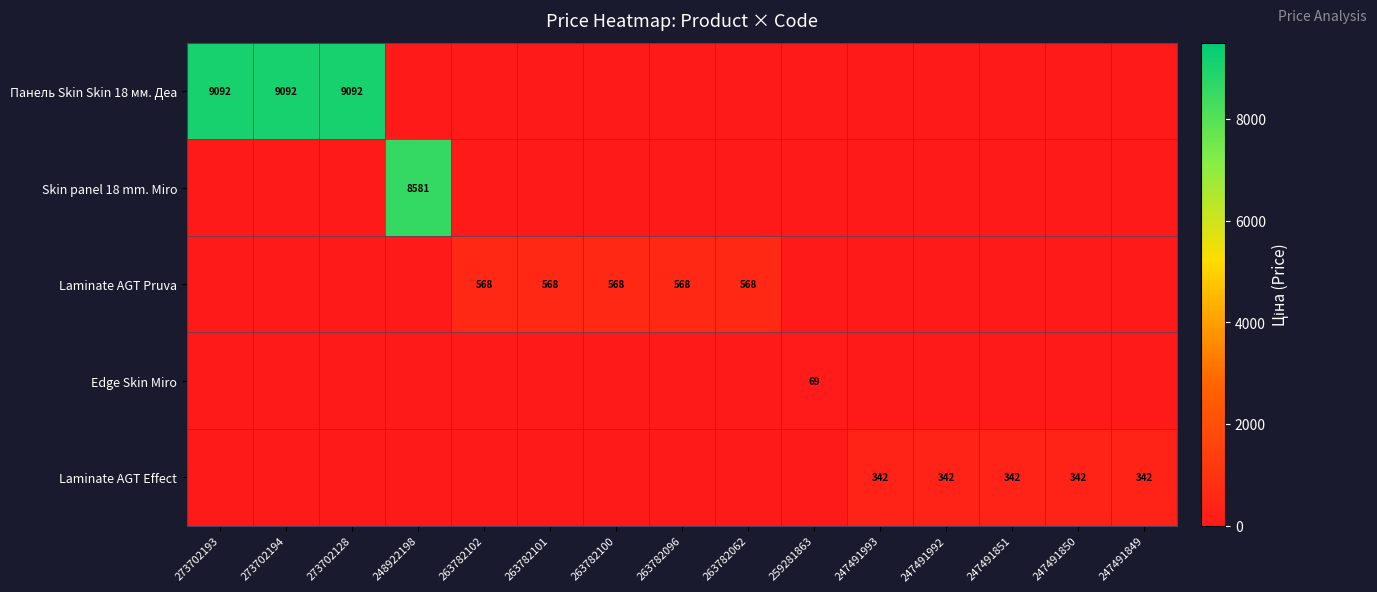

True or false: Панель Skin Skin 18 мм. Деа has a value of 9092 at 273702194.

True